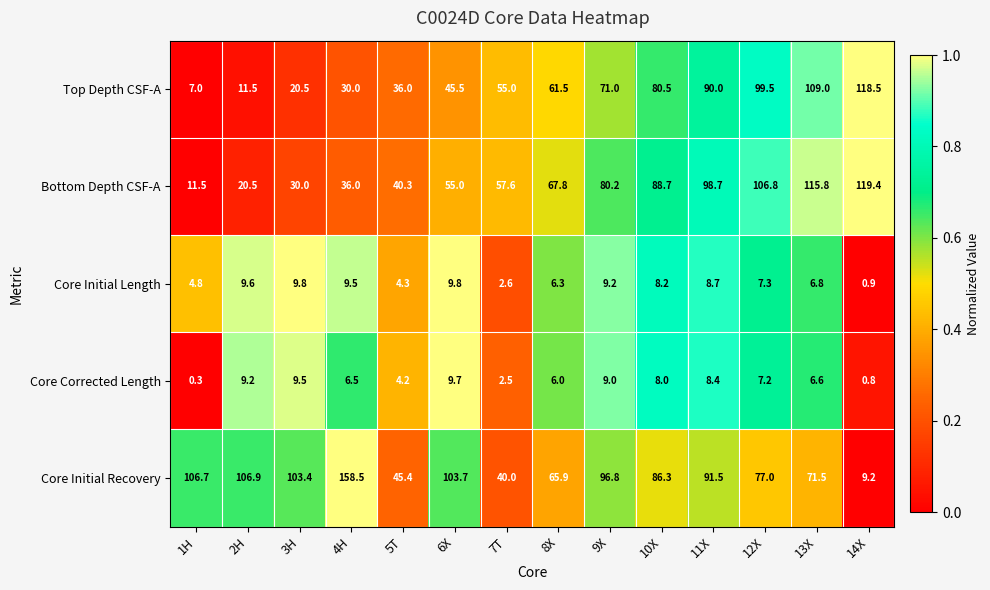

Which series has the largest total across all categories?

Core Initial Recovery